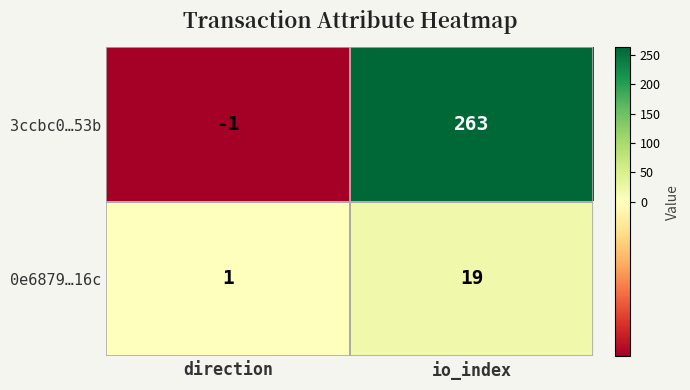

Rank the series by their average value, from highest to lowest.

3ccbc0…53b, 0e6879…16c